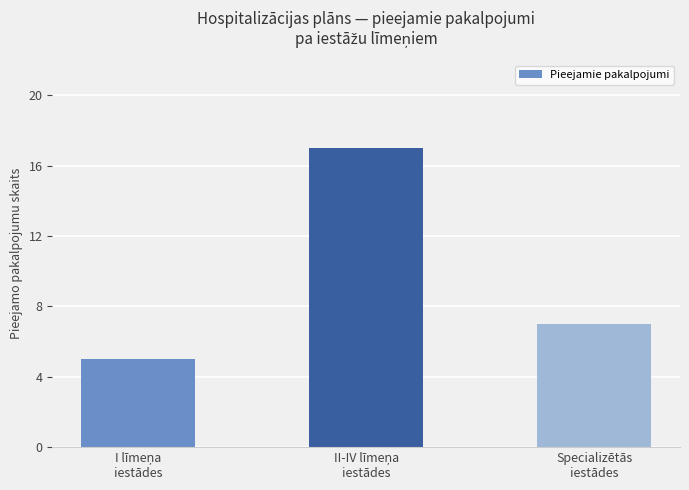

What is the average value?

10